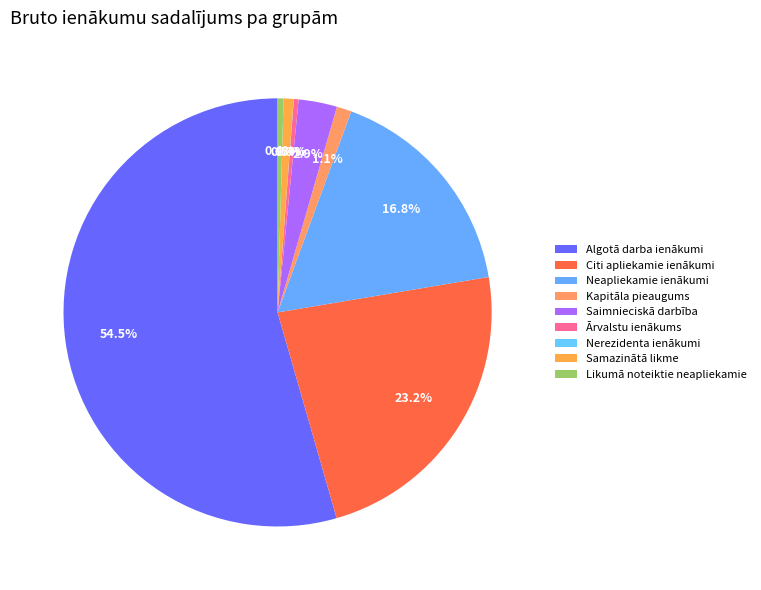

To the nearest percent, what percentage of the pie is Citi apliekamie ienākumi?

23%